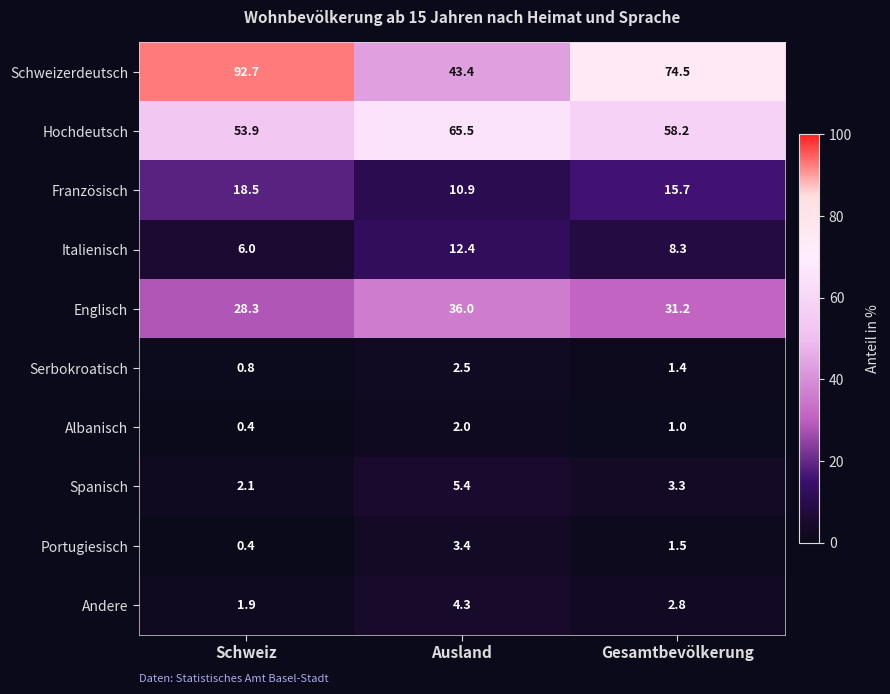

What is the difference between the Italienisch values at Schweiz and Ausland?

6.4